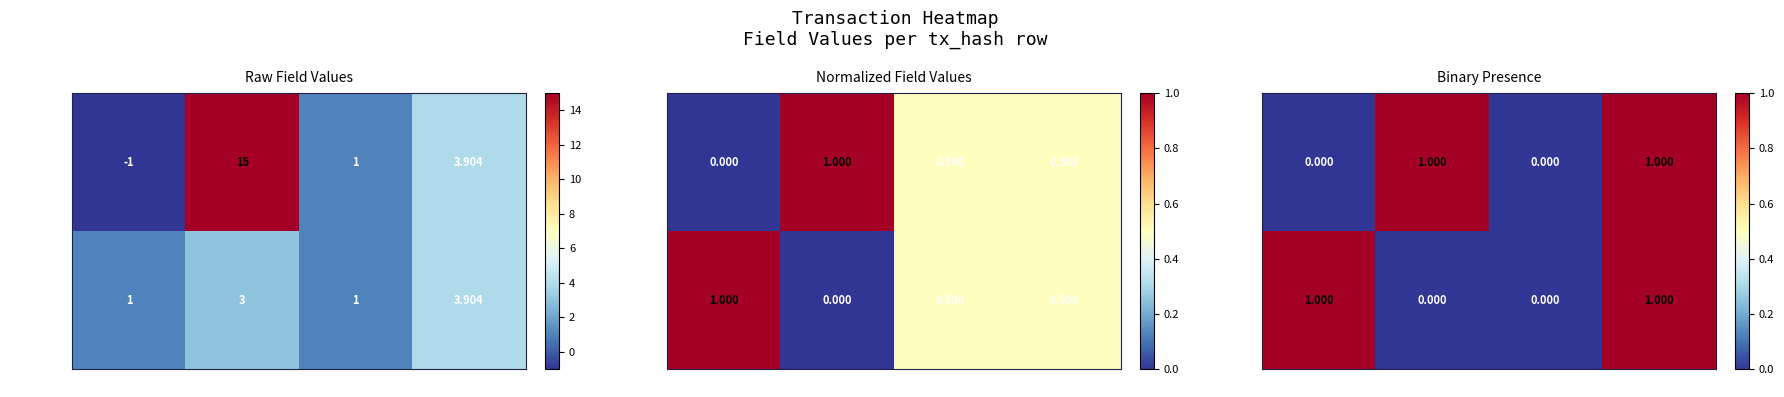

Count the number of data series in this chart.

2